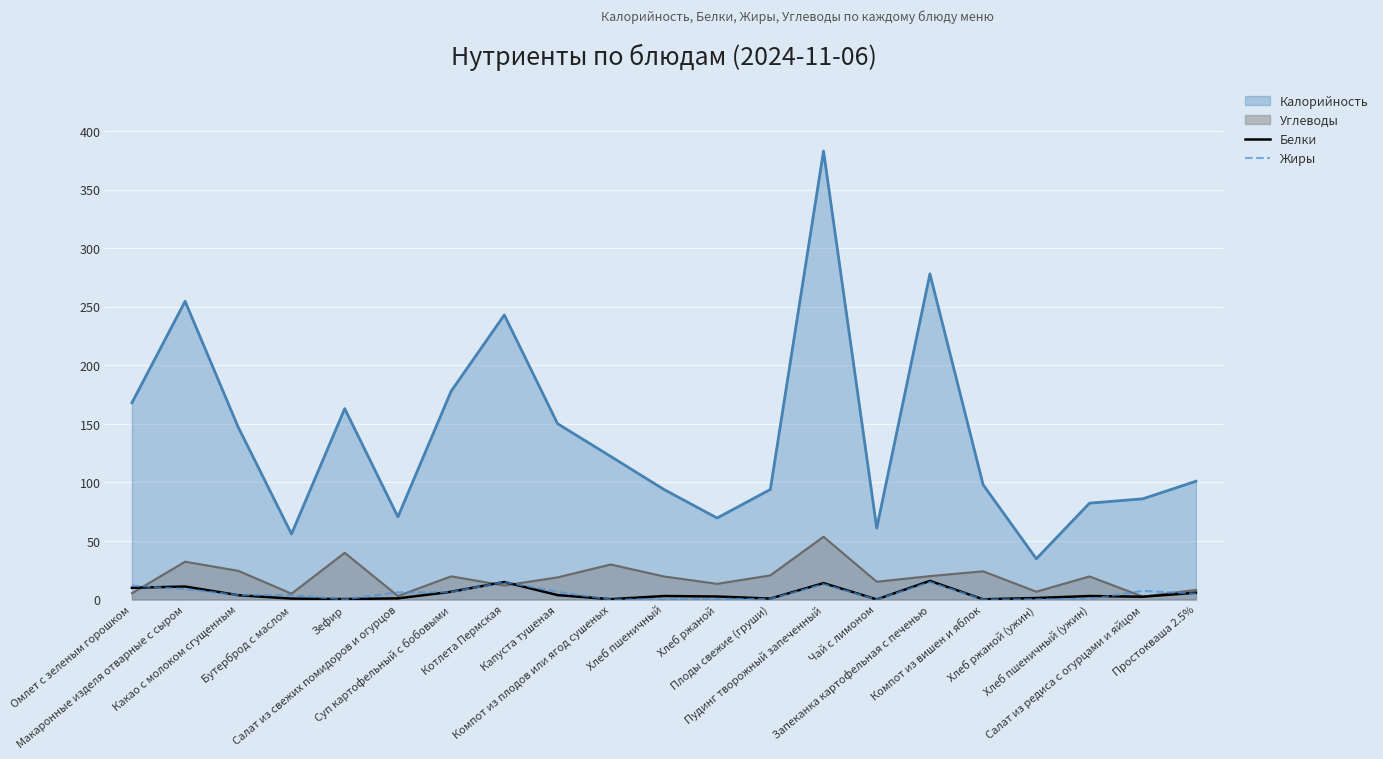

What is the label of the 12th point from the right?

Компот из плодов или ягод сушеных